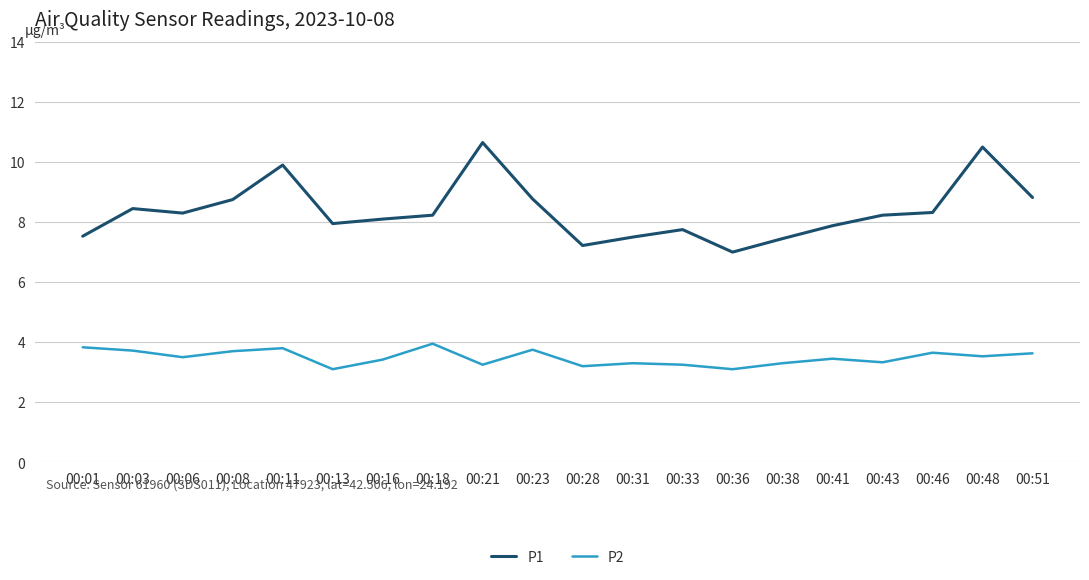

What is the sum of the P2 values at 00:13 and 00:06?

6.6